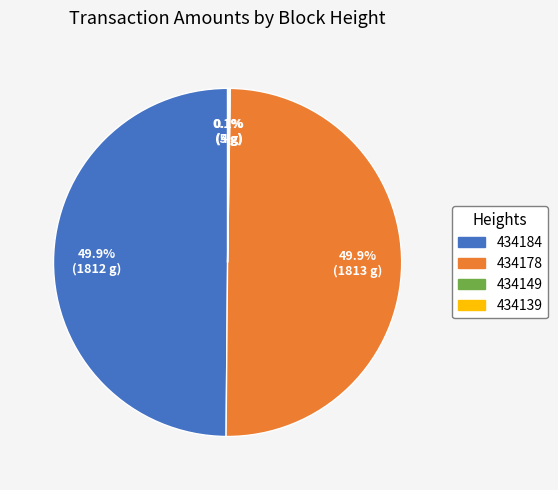

Do 434178 and 434184 together represent more than half of the pie?

Yes